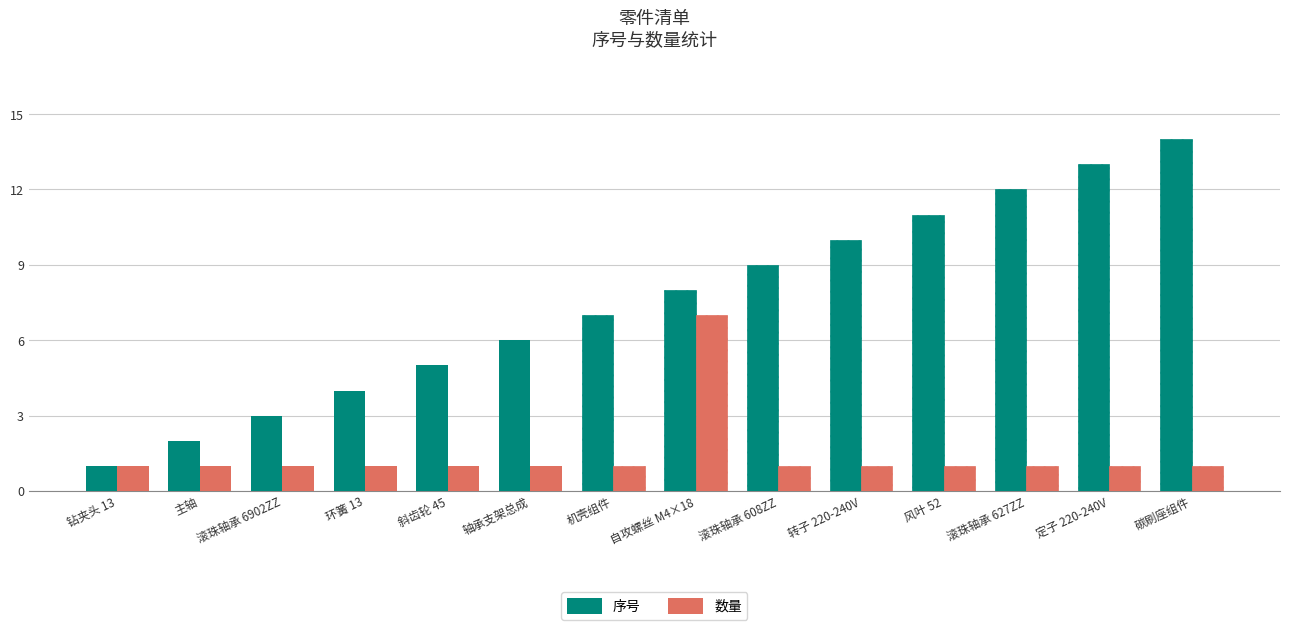

What is the value of the 序号 bar at the 1st from the left?

1